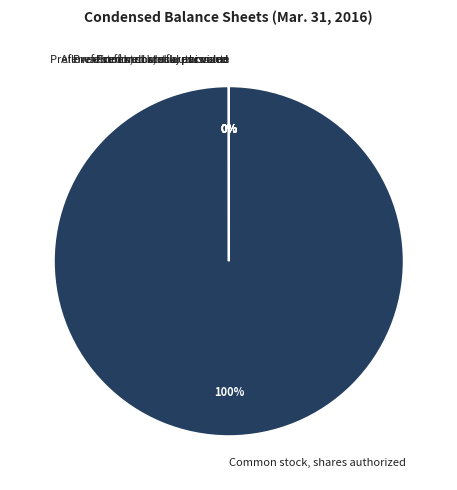

What percentage is the Common stock, shares authorized slice, to the nearest percent?

100%